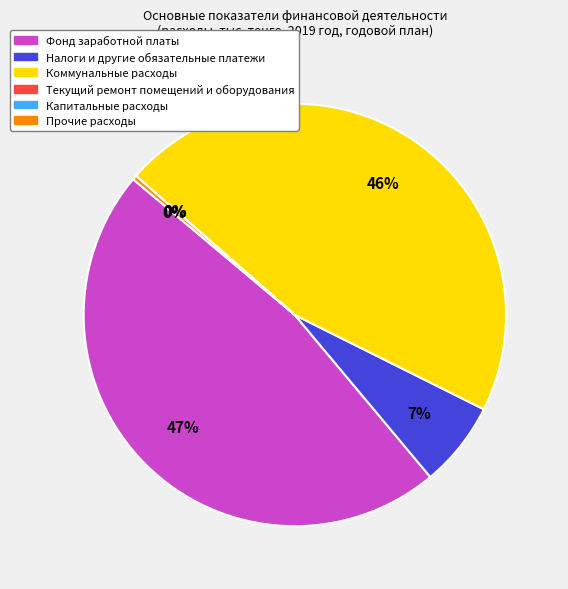

Which category has the biggest portion of the pie?

Фонд заработной платы